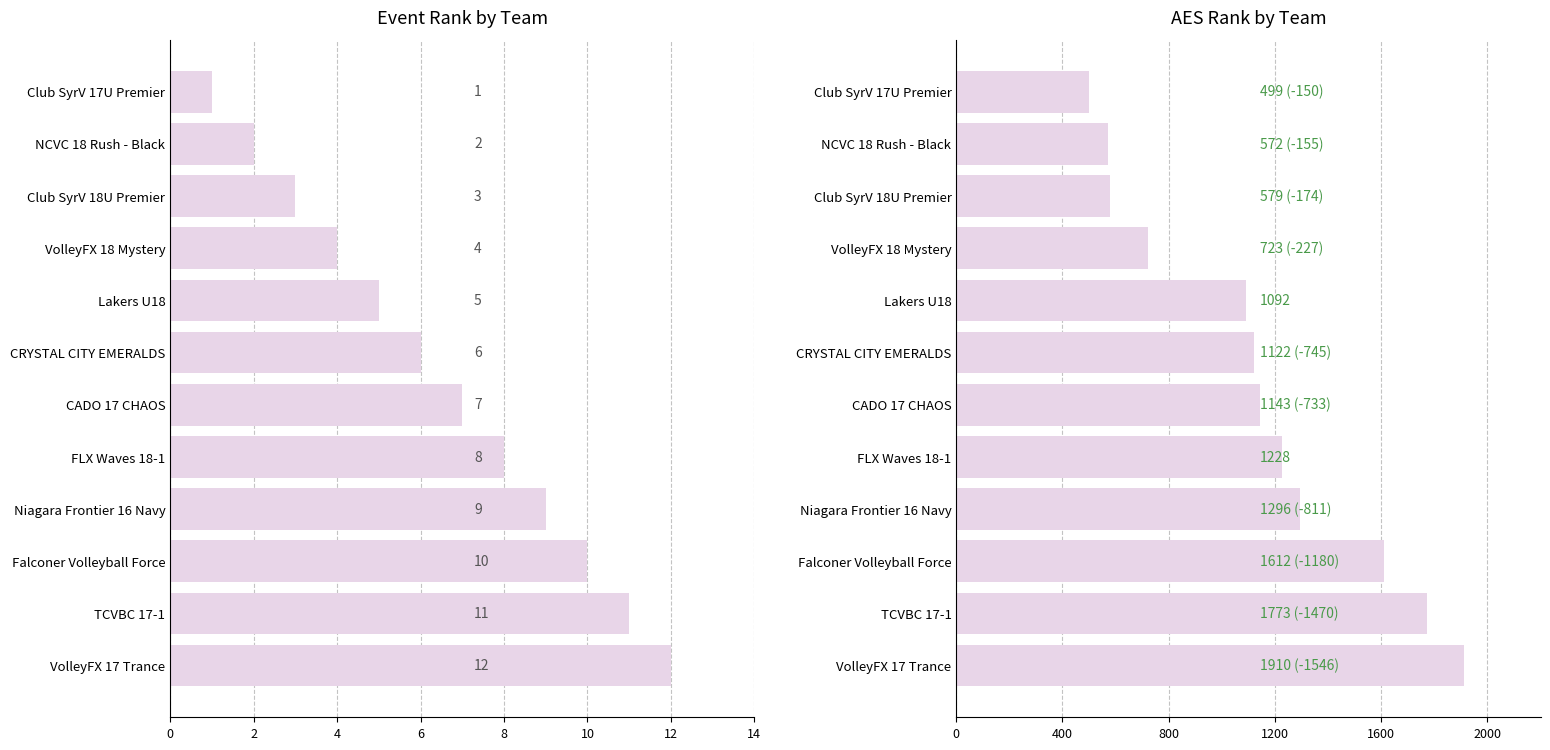

What is the minimum value shown in the chart?

1